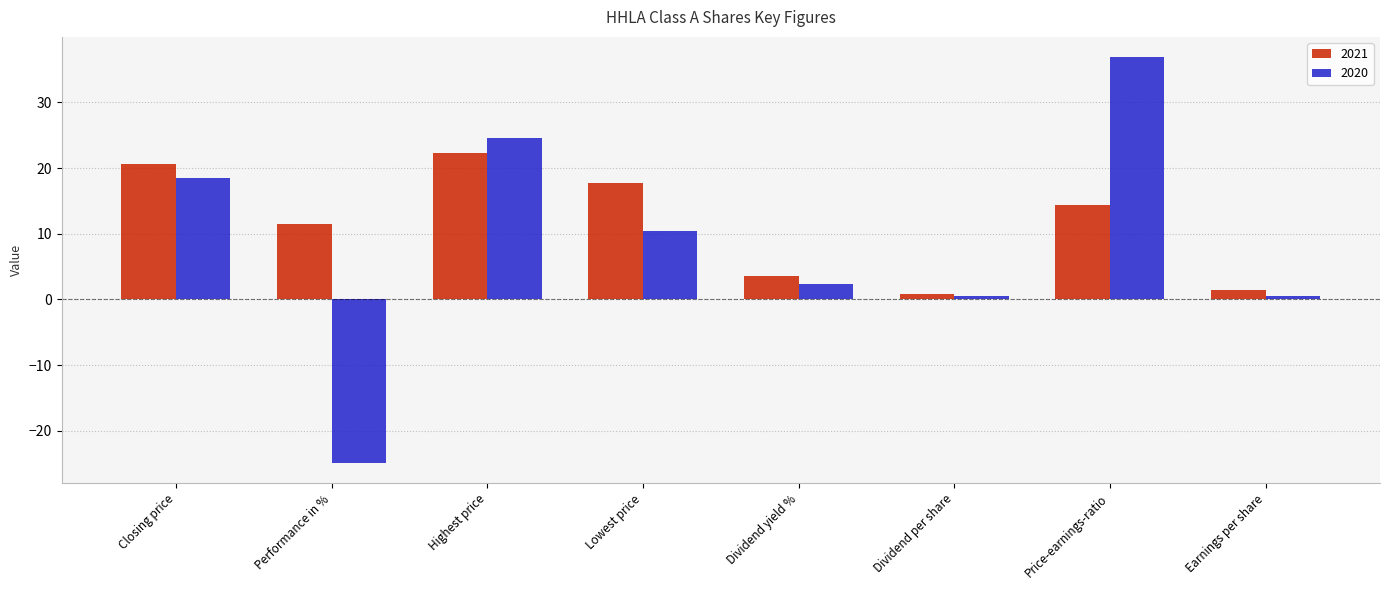

Is the value of 2021 at Earnings per share greater than the value of 2020 at Price-earnings-ratio?

No